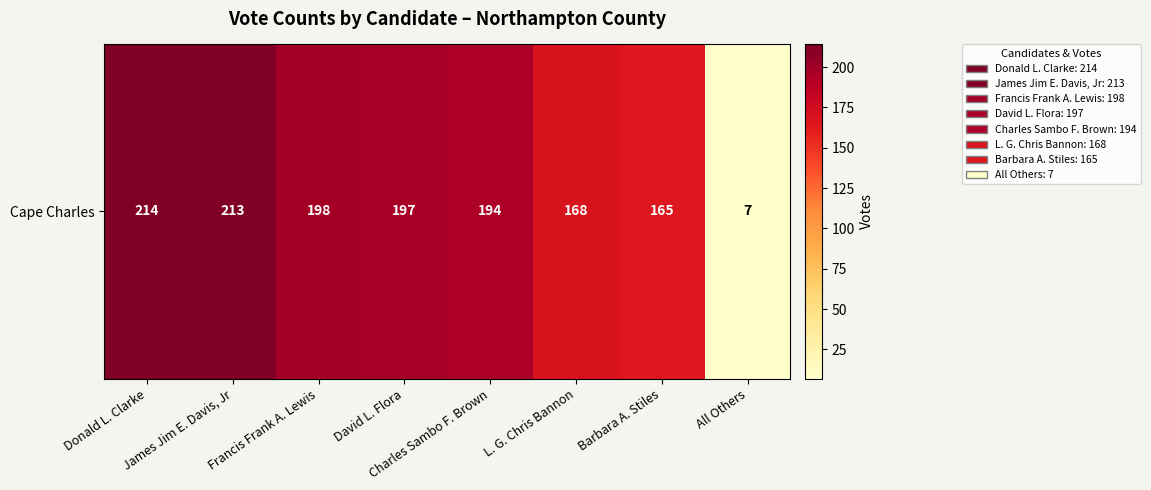

Rank the categories by value from highest to lowest.

Donald L. Clarke, James Jim E. Davis, Jr, Francis Frank A. Lewis, David L. Flora, Charles Sambo F. Brown, L. G. Chris Bannon, Barbara A. Stiles, All Others